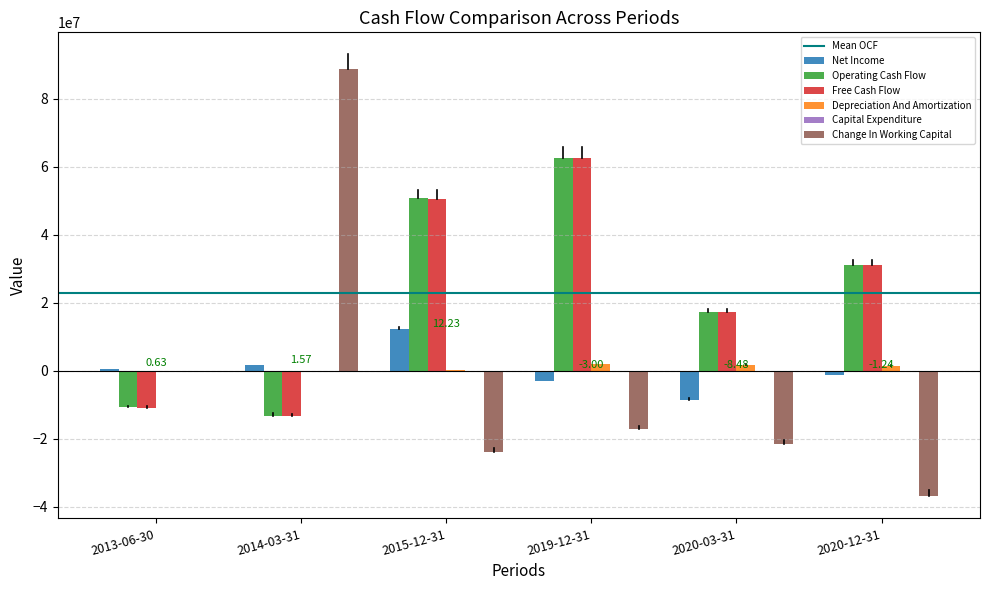

What is the average value of the Change In Working Capital series?

-1801438